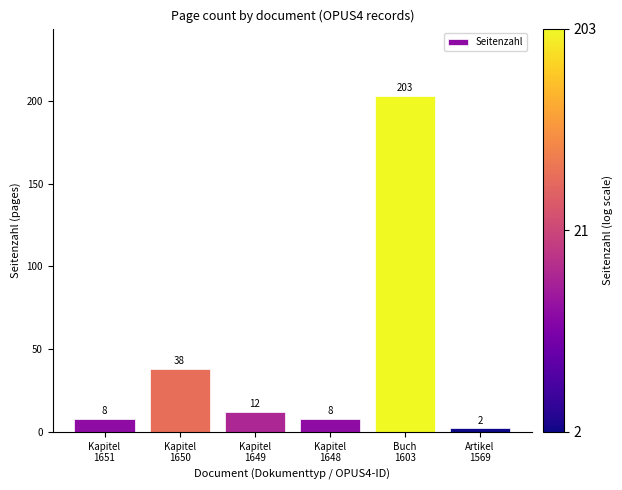

What position from the left is Buch
1603?

5